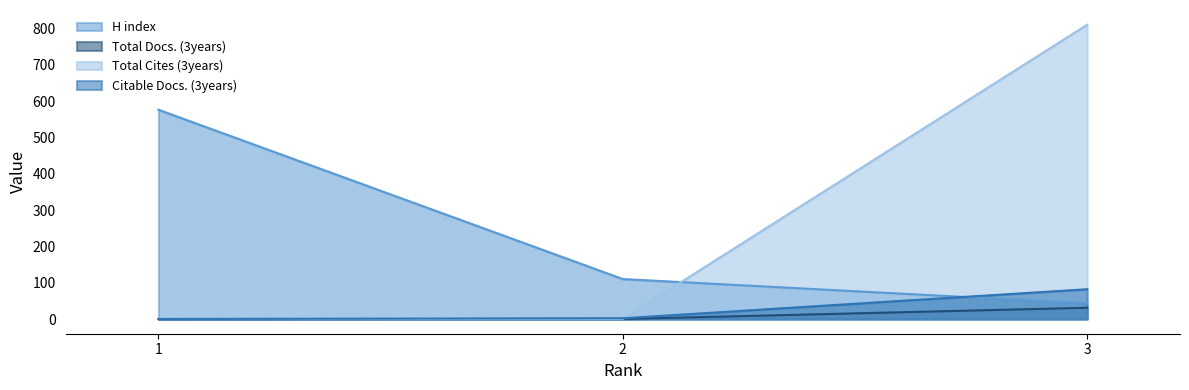

Reading right to left, list all the values displayed in this chart.

H index: 3=43	2=110	1=576
Total Docs. (3years): 3=31	2=0	1=0
Total Cites (3years): 3=810	2=0	1=0
Citable Docs. (3years): 3=82	2=2	1=0